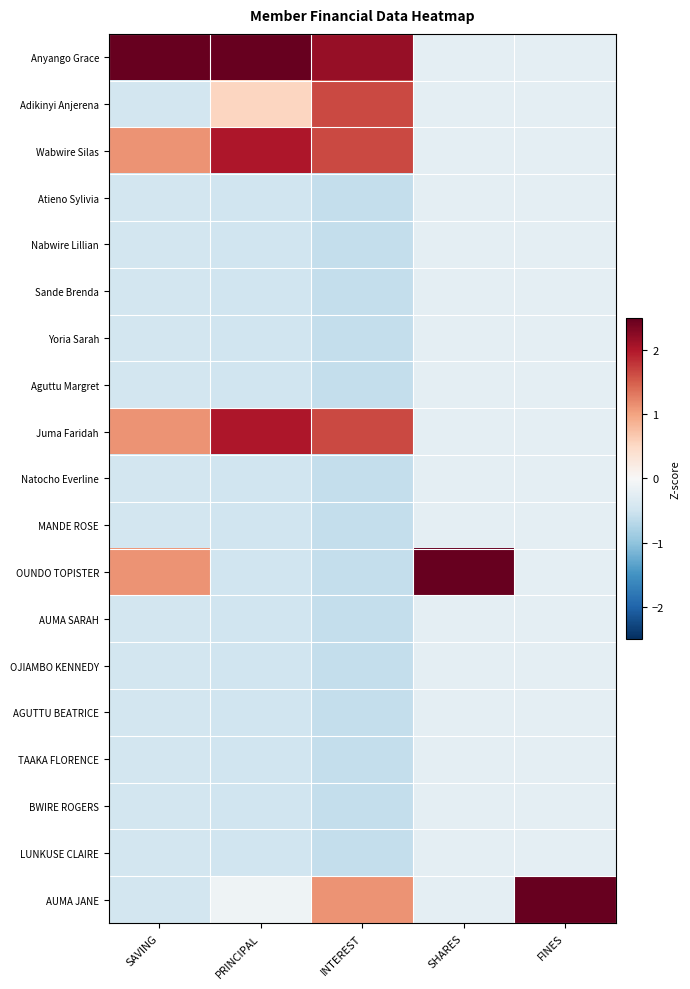

Reading left to right, extract all data points from this chart.

Anyango Grace: SAVING=3.5	PRINCIPAL=2.6	INTEREST=2.2	SHARES=-0.2	FINES=-0.2
Adikinyi Anjerena: SAVING=-0.5	PRINCIPAL=0.5	INTEREST=1.6	SHARES=-0.2	FINES=-0.2
Wabwire Silas: SAVING=1.1	PRINCIPAL=2.0	INTEREST=1.6	SHARES=-0.2	FINES=-0.2
Atieno Sylivia: SAVING=-0.5	PRINCIPAL=-0.5	INTEREST=-0.6	SHARES=-0.2	FINES=-0.2
Nabwire Lillian: SAVING=-0.5	PRINCIPAL=-0.5	INTEREST=-0.6	SHARES=-0.2	FINES=-0.2
Sande Brenda: SAVING=-0.5	PRINCIPAL=-0.5	INTEREST=-0.6	SHARES=-0.2	FINES=-0.2
Yoria Sarah: SAVING=-0.5	PRINCIPAL=-0.5	INTEREST=-0.6	SHARES=-0.2	FINES=-0.2
Aguttu Margret: SAVING=-0.5	PRINCIPAL=-0.5	INTEREST=-0.6	SHARES=-0.2	FINES=-0.2
Juma Faridah: SAVING=1.1	PRINCIPAL=2.0	INTEREST=1.6	SHARES=-0.2	FINES=-0.2
Natocho Everline: SAVING=-0.5	PRINCIPAL=-0.5	INTEREST=-0.6	SHARES=-0.2	FINES=-0.2
MANDE ROSE: SAVING=-0.5	PRINCIPAL=-0.5	INTEREST=-0.6	SHARES=-0.2	FINES=-0.2
OUNDO TOPISTER: SAVING=1.1	PRINCIPAL=-0.5	INTEREST=-0.6	SHARES=4.2	FINES=-0.2
AUMA SARAH: SAVING=-0.5	PRINCIPAL=-0.5	INTEREST=-0.6	SHARES=-0.2	FINES=-0.2
OJIAMBO KENNEDY: SAVING=-0.5	PRINCIPAL=-0.5	INTEREST=-0.6	SHARES=-0.2	FINES=-0.2
AGUTTU BEATRICE: SAVING=-0.5	PRINCIPAL=-0.5	INTEREST=-0.6	SHARES=-0.2	FINES=-0.2
TAAKA FLORENCE: SAVING=-0.5	PRINCIPAL=-0.5	INTEREST=-0.6	SHARES=-0.2	FINES=-0.2
BWIRE ROGERS: SAVING=-0.5	PRINCIPAL=-0.5	INTEREST=-0.6	SHARES=-0.2	FINES=-0.2
LUNKUSE CLAIRE: SAVING=-0.5	PRINCIPAL=-0.5	INTEREST=-0.6	SHARES=-0.2	FINES=-0.2
AUMA JANE: SAVING=-0.5	PRINCIPAL=-0.1	INTEREST=1.1	SHARES=-0.2	FINES=4.2